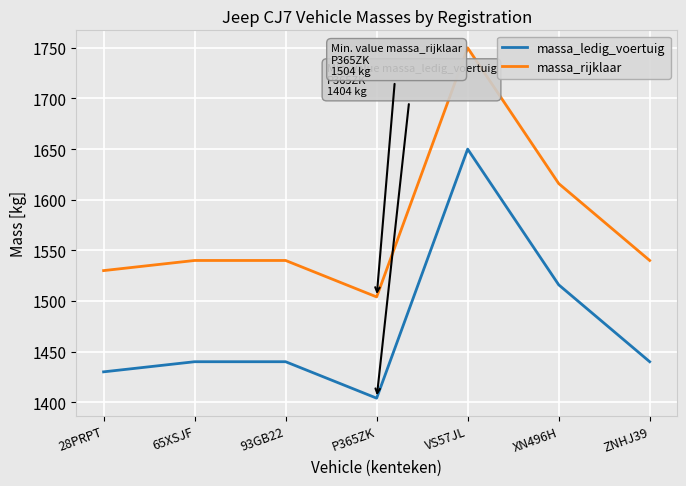

At which category does the chart reach its peak across all series?

VS57JL